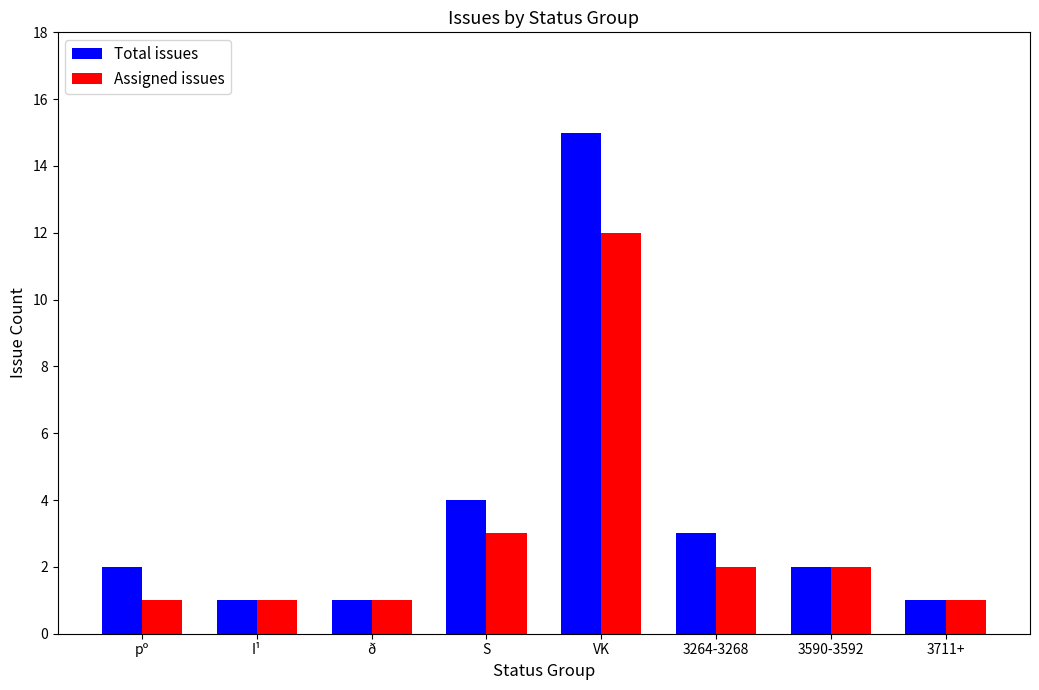

Rank the series by their maximum value, from highest to lowest.

Total issues, Assigned issues